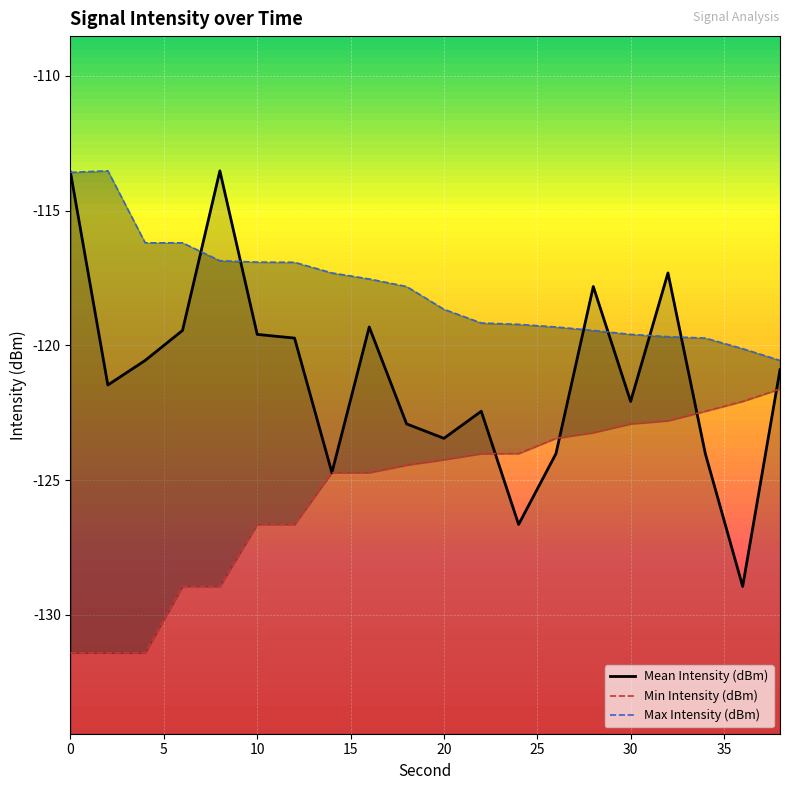

How many series are shown in this chart?

3